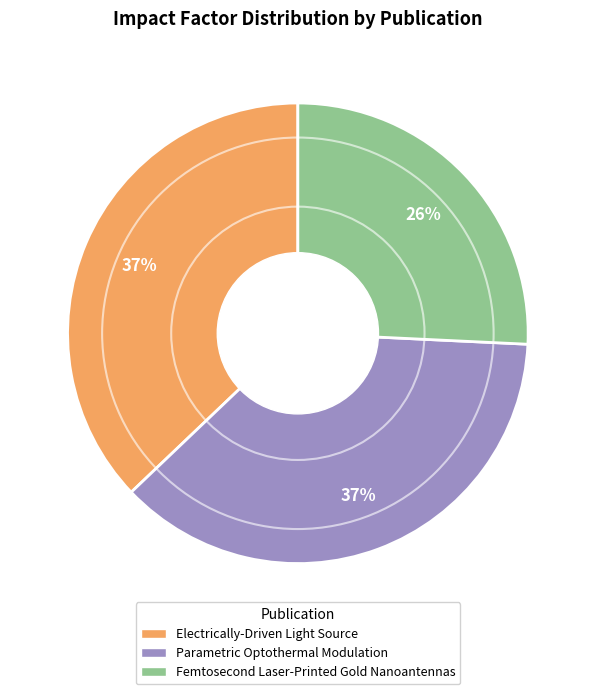

Is it true that Femtosecond Laser-Printed Gold Nanoantennas is 15% of the pie?

False